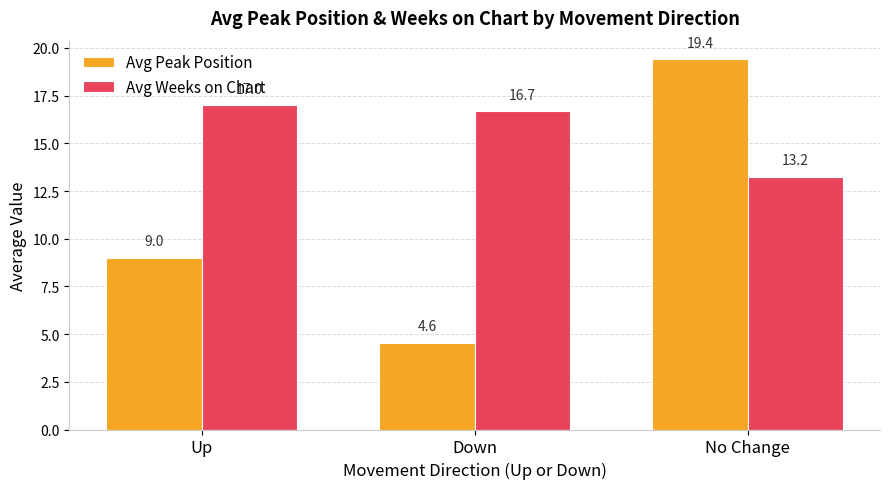

Where does the Avg Weeks on Chart series first go above 16?

Up